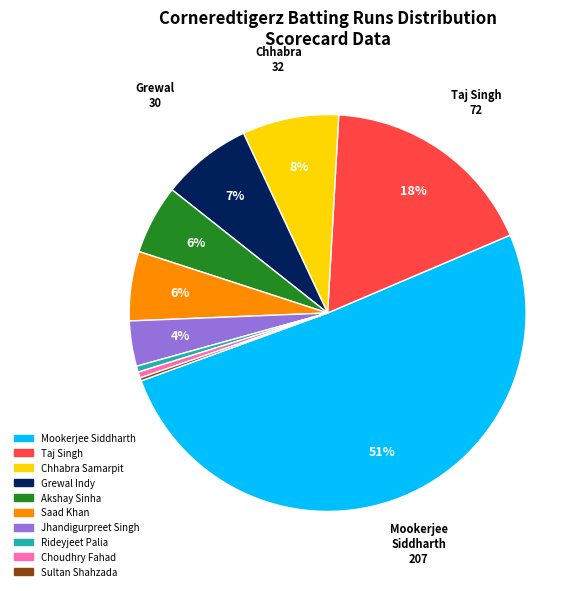

Which slice represents more than half of the pie?

Mookerjee Siddharth